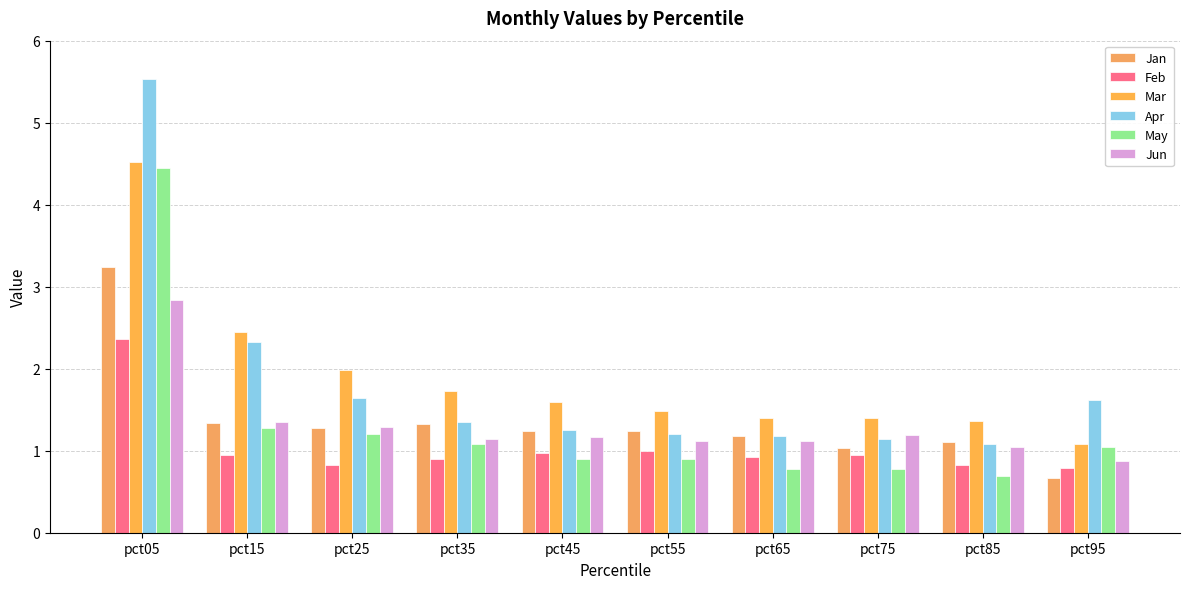

Which label corresponds to the smallest value in the chart?

pct95